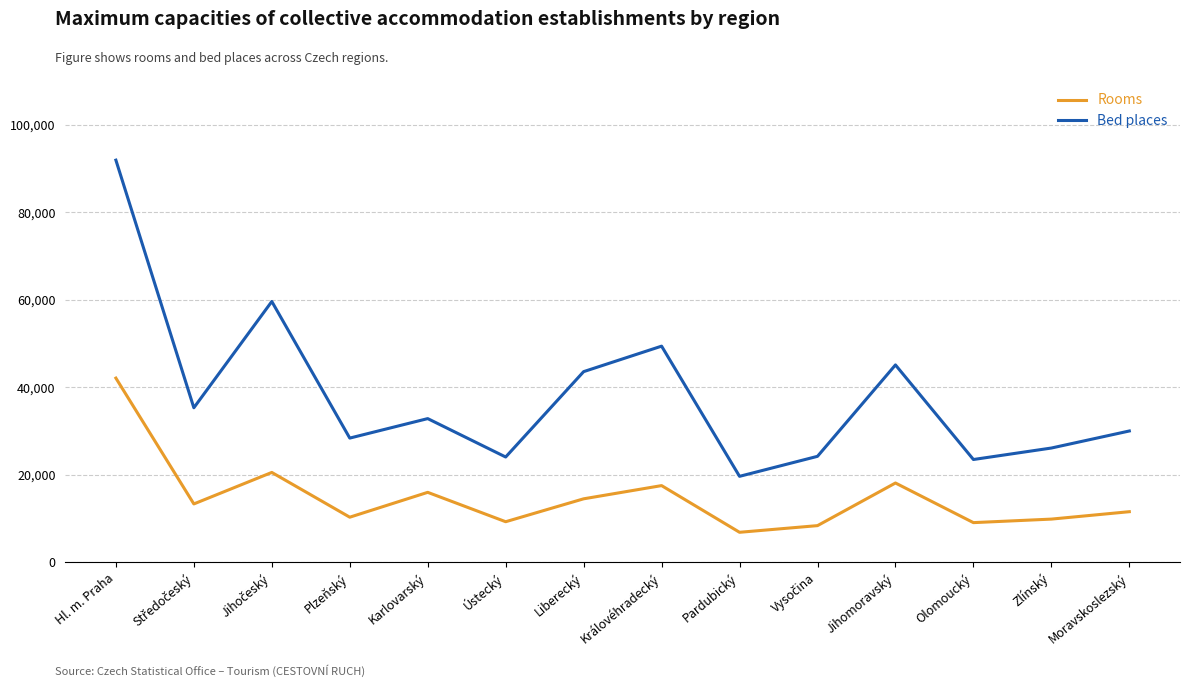

True or false: Rooms has a value of 17518 at Královéhradecký.

True